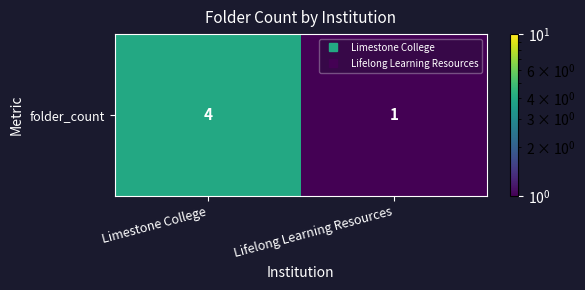

Reading right to left, extract all data points from this chart.

Lifelong Learning Resources=1	Limestone College=4